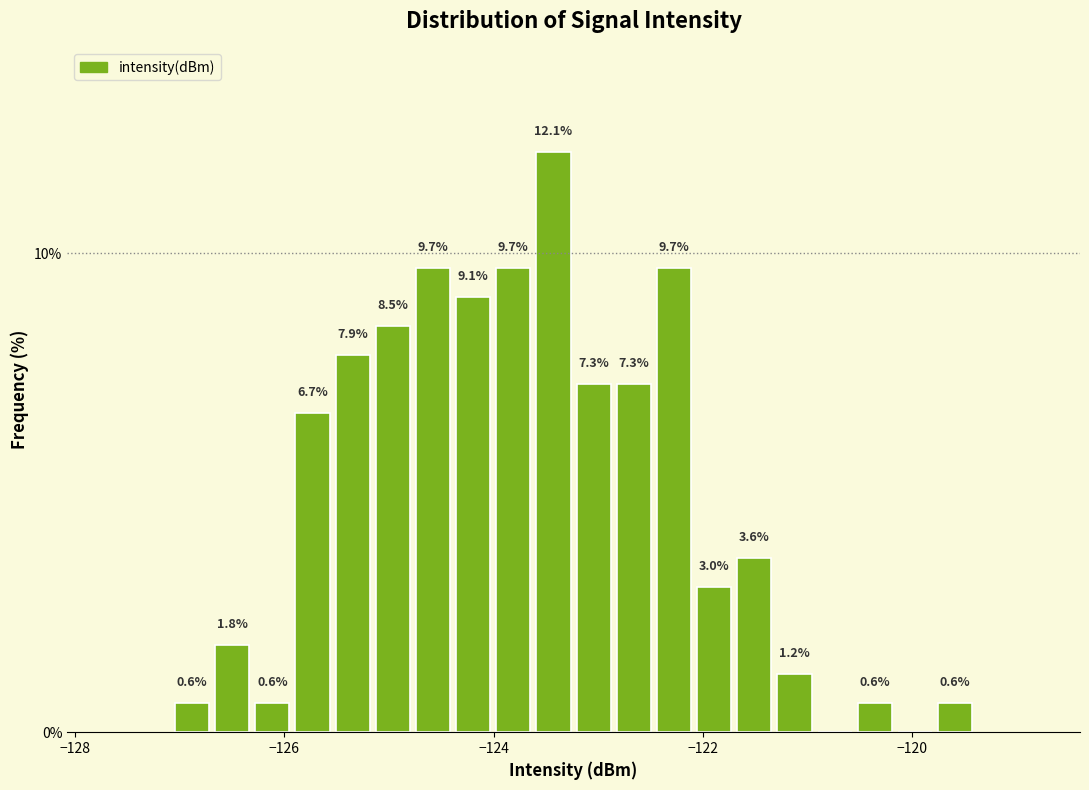

Around what value on the x-axis is the tallest bar? Give the approximate position of its centre, as read against the axis.

-123.4